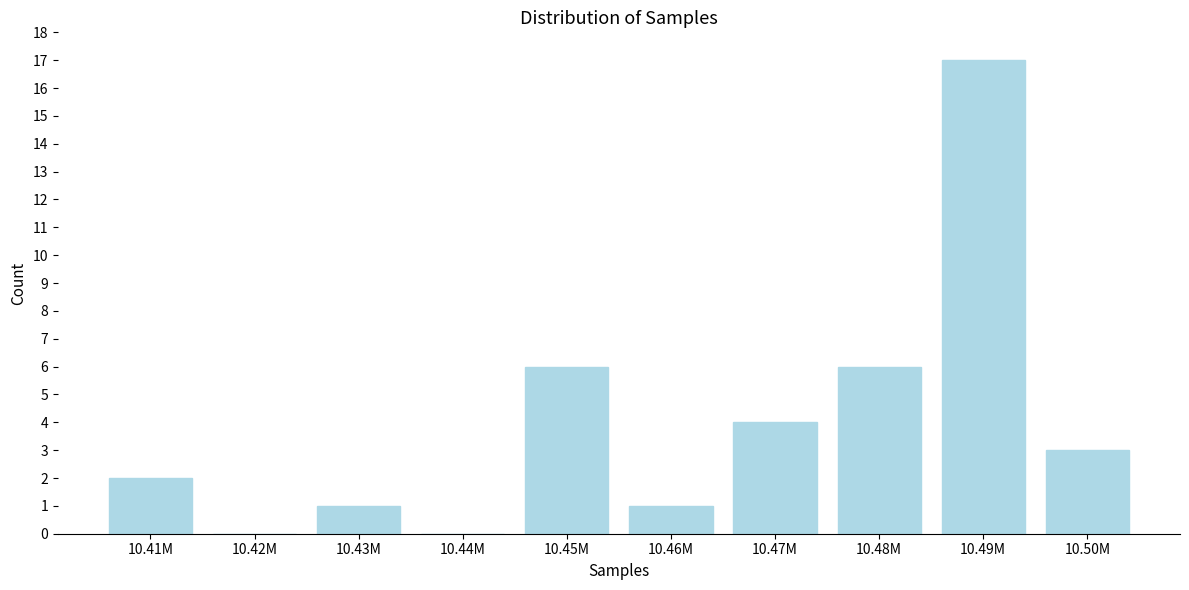

Reading left to right, extract all data points from this chart.

10.41M=2	10.42M=0	10.43M=1	10.44M=0	10.45M=6	10.46M=1	10.47M=4	10.48M=6	10.49M=17	10.50M=3